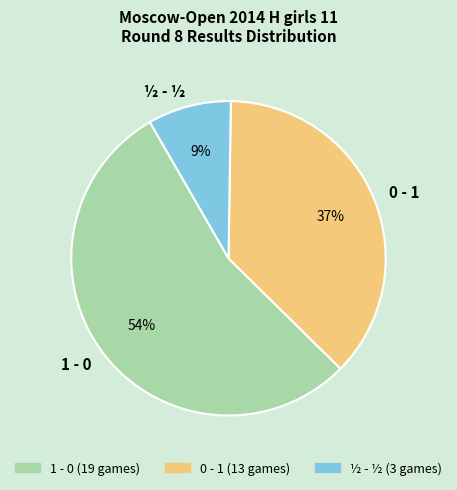

What is the ratio of the value at 0 - 1 to the value at 1 - 0?

0.7